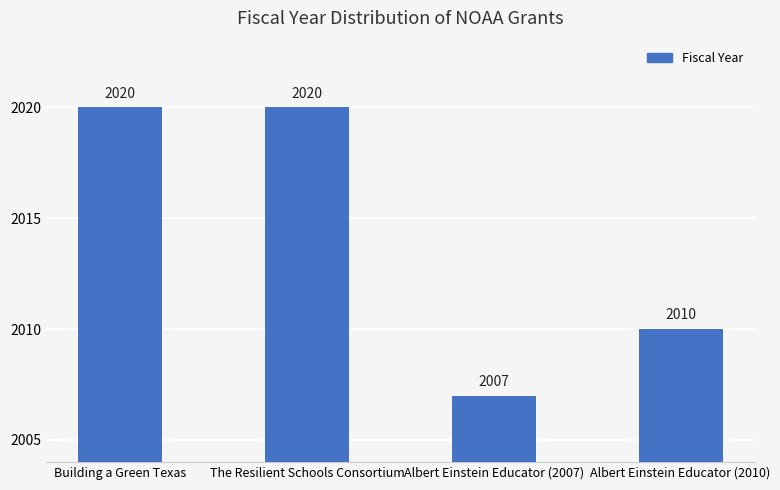

What is the value of the 4th bar from the left?

2010